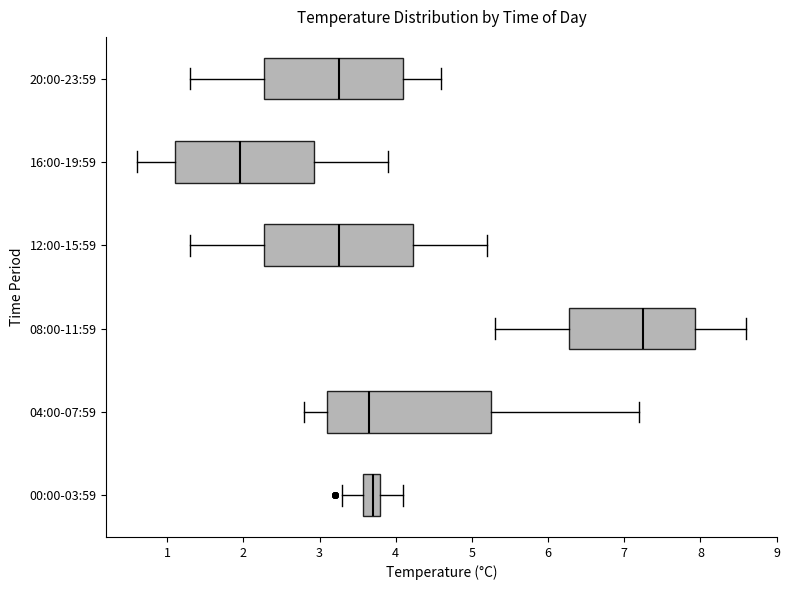

Reading bottom to top, transcribe this box plot: for each box, give where its median line is, the range the box spans, and where its two whiskers end, as read against the x-axis. The values are not printed on the chart, so give them approximately, as read against the axis.

00:00-03:59: median 3.7, box 3.6 to 3.8, whiskers 3.3 to 4.1
04:00-07:59: median 3.7, box 3.1 to 5.3, whiskers 2.8 to 7.2
08:00-11:59: median 7.3, box 6.3 to 7.9, whiskers 5.3 to 8.6
12:00-15:59: median 3.3, box 2.3 to 4.2, whiskers 1.3 to 5.2
16:00-19:59: median 2.0, box 1.1 to 2.9, whiskers 0.6 to 3.9
20:00-23:59: median 3.3, box 2.3 to 4.1, whiskers 1.3 to 4.6